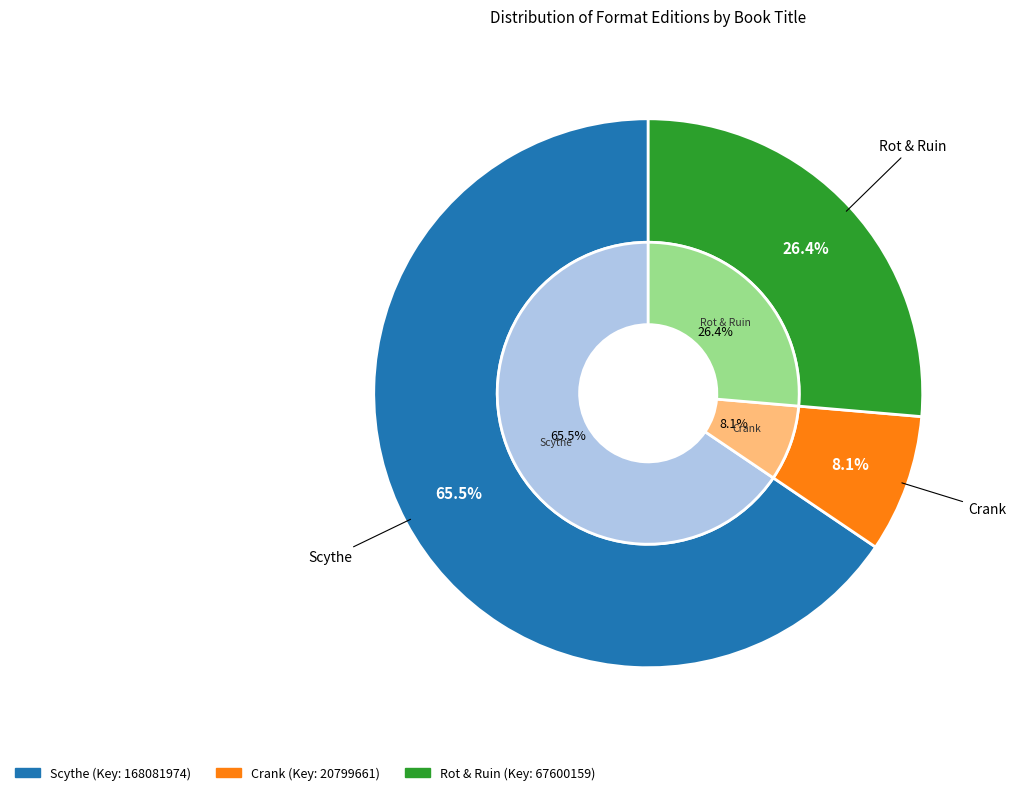

Combined, do Scythe and Rot & Ruin account for over 50%?

Yes